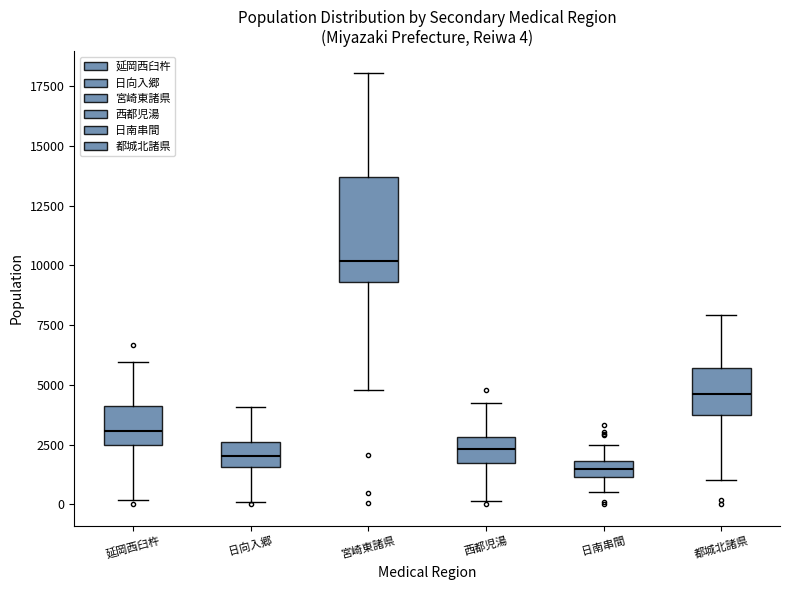

Comparing the boxes themselves (not the whiskers), which one is the tallest?

宮崎東諸県